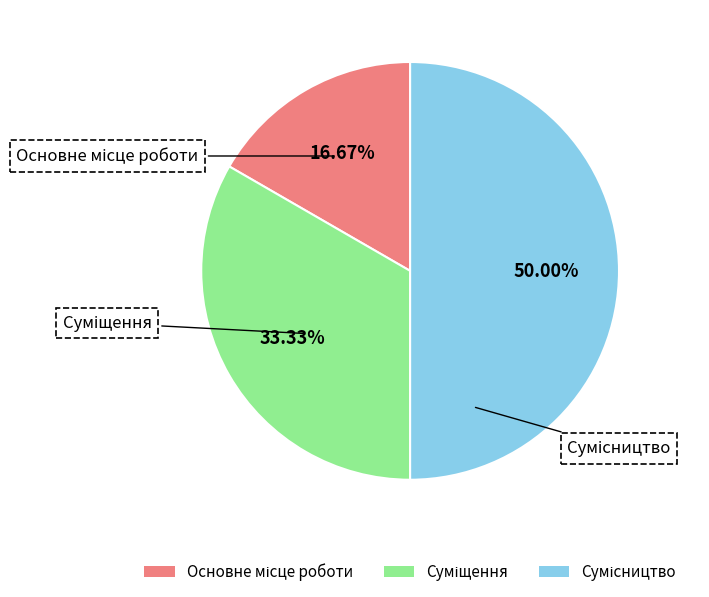

Is there a majority slice in this chart?

No